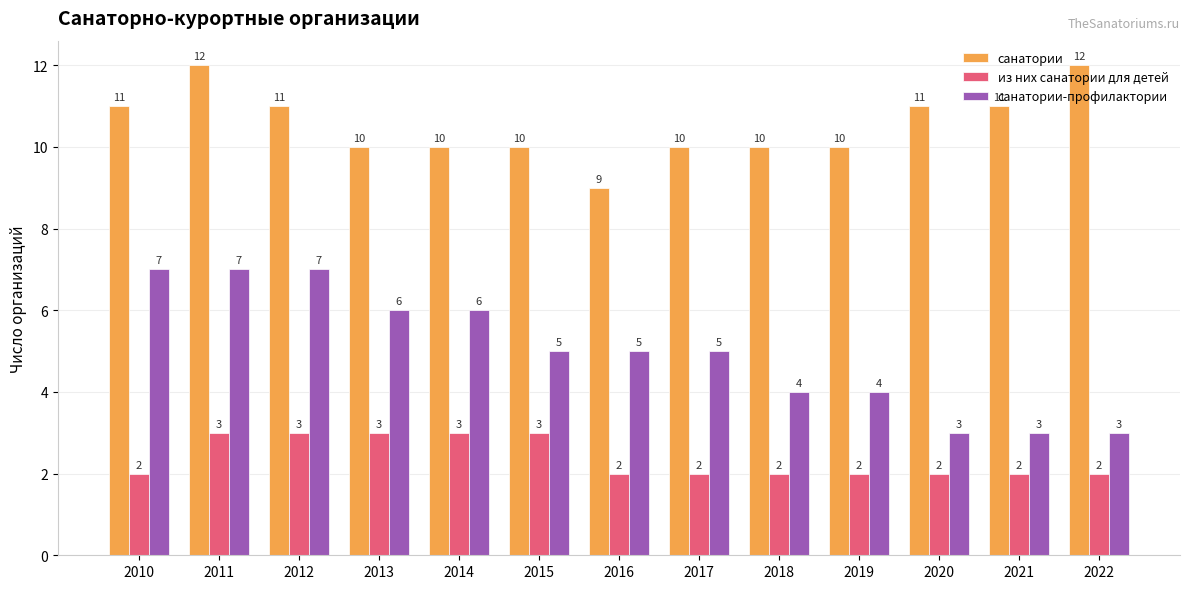

What are all the series names shown in the legend?

санатории, из них санатории для детей, санатории-профилактории